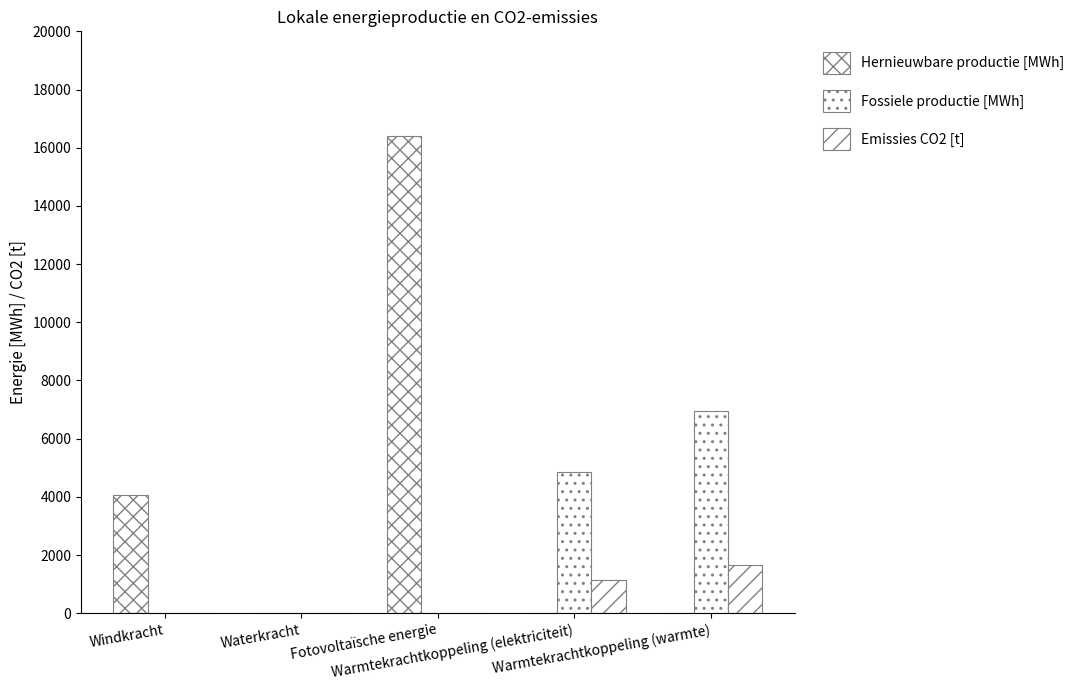

What is the difference between the second highest and minimum values in the Fossiele productie [MWh] series?

4860.0